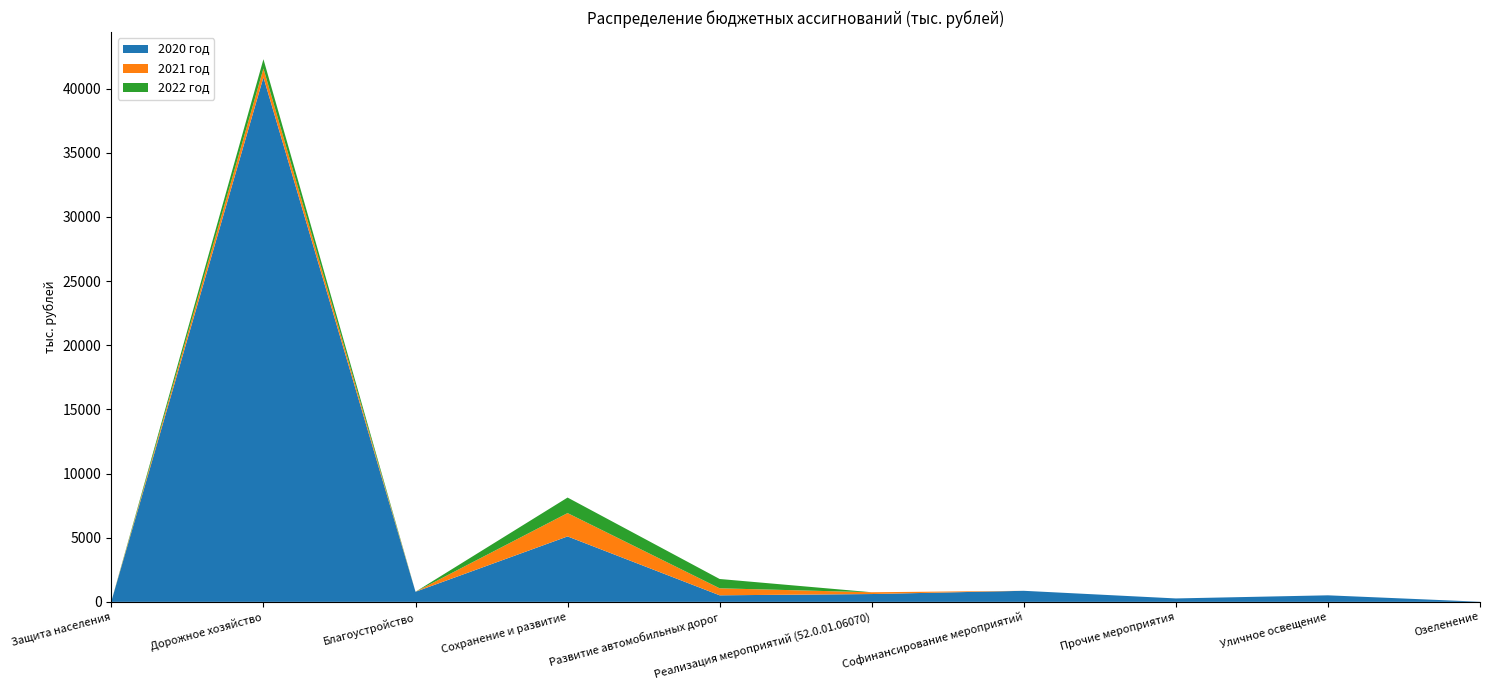

Reading left to right, transcribe all the data shown in this chart.

2020 год: 47.9	40878.6	787.0	5100.2	511.6	610.0	862.1	267.0	510.0	10.0
2021 год: 0.0	684.0	0.0	1818.2	545.0	139.0	0.0	0.0	0.0	0.0
2022 год: 0.0	725.9	0.0	1210.6	725.9	0.0	0.0	0.0	0.0	0.0